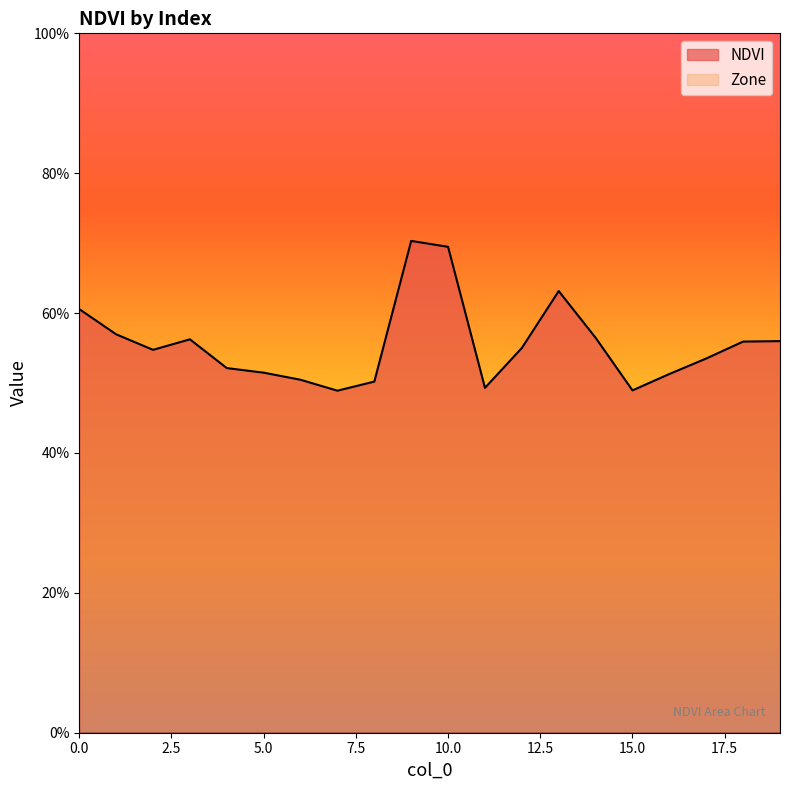

Reading left to right, list all the values displayed in this chart.

0.6	0.6	0.5	0.6	0.5	0.5	0.5	0.5	0.5	0.7	0.7	0.5	0.6	0.6	0.6	0.5	0.5	0.5	0.6	0.6